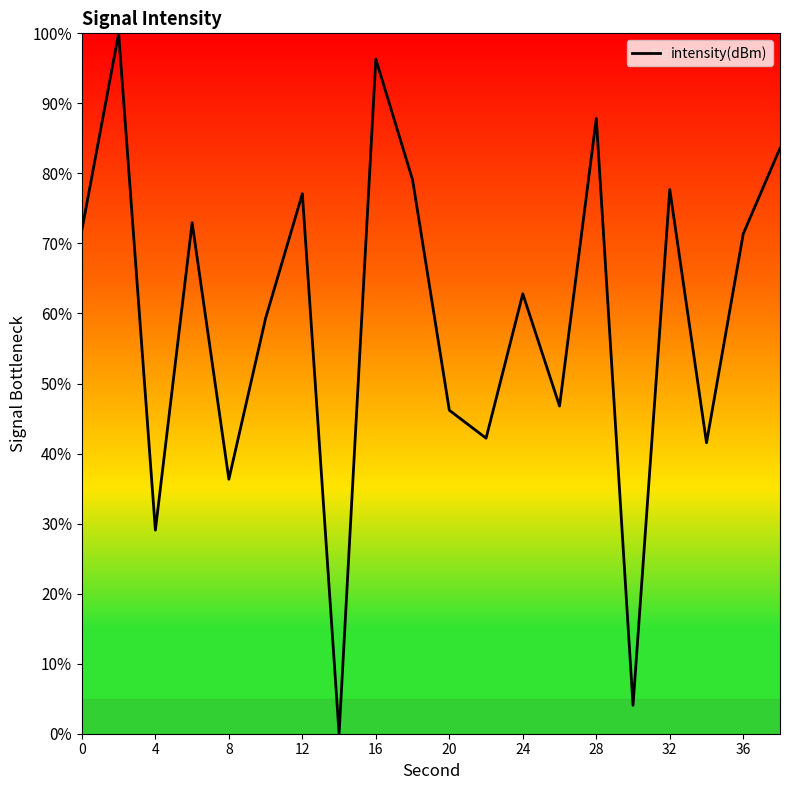

What is the difference between the maximum and minimum values?

100.0